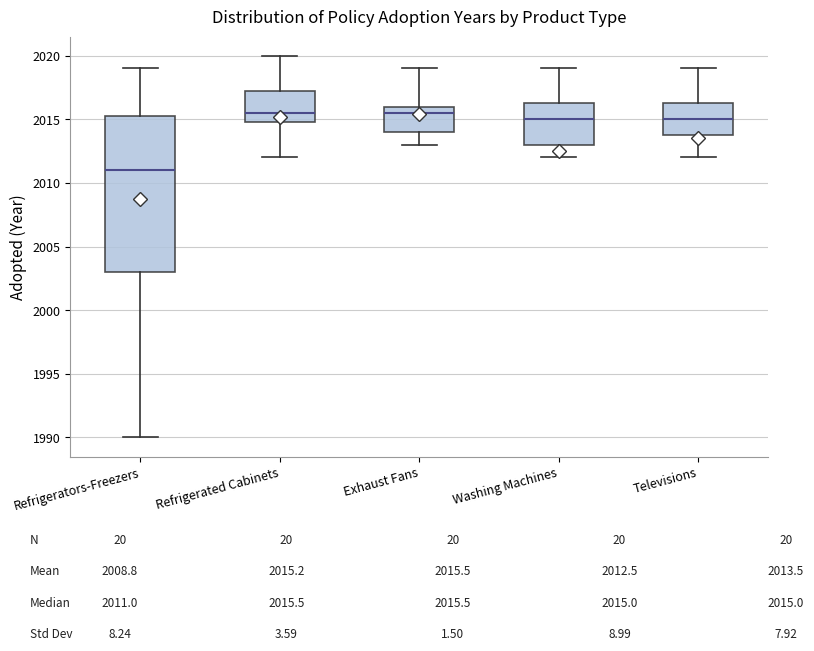

Where does the median line of the box for Exhaust Fans sit on the y-axis? The values are not printed on the chart, so give them approximately, as read against the axis.

2015.5